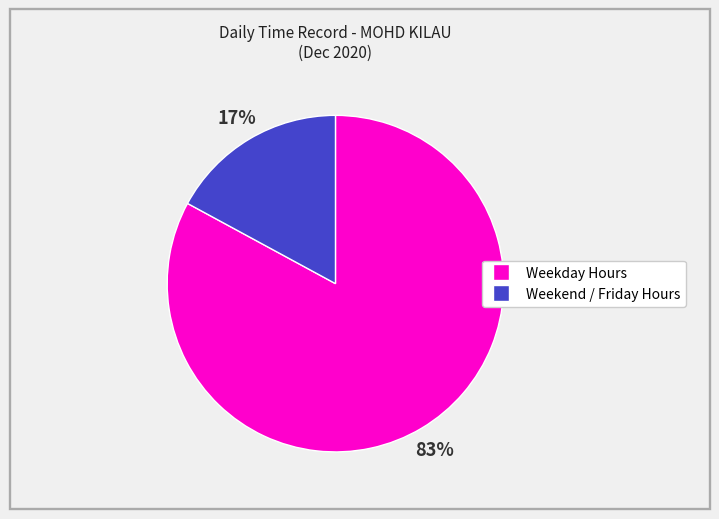

Is there any slice that represents more than half of the pie?

Yes